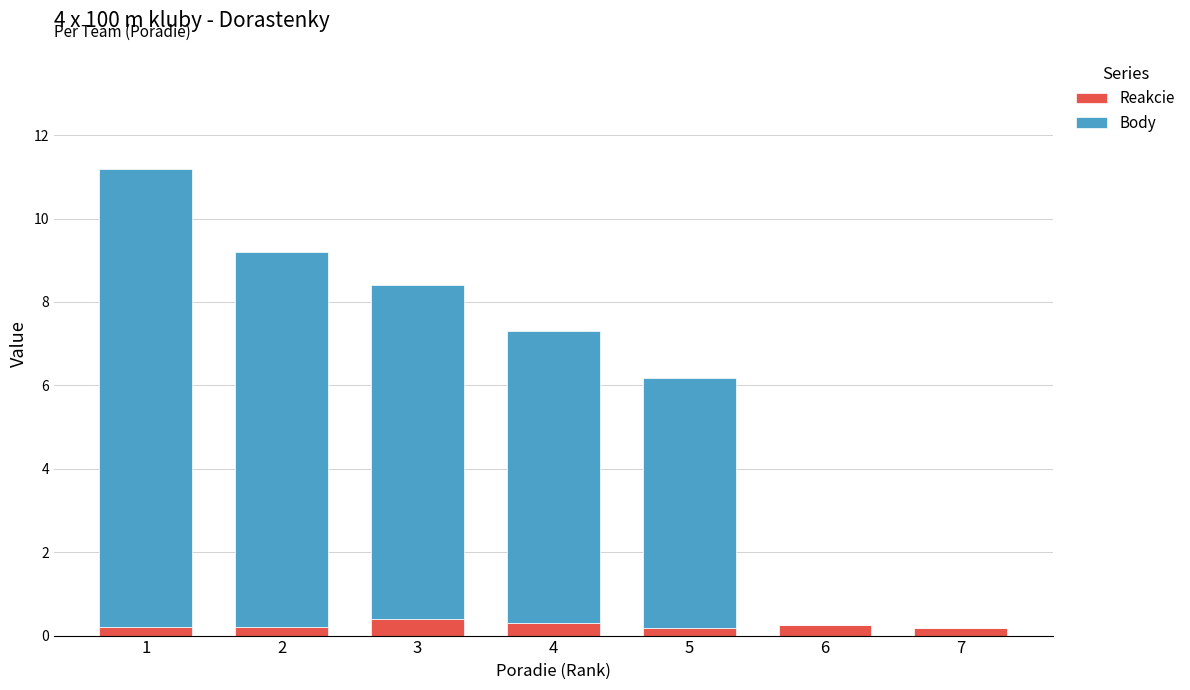

The Reakcie series shows 0.3 at 4. True or false?

True